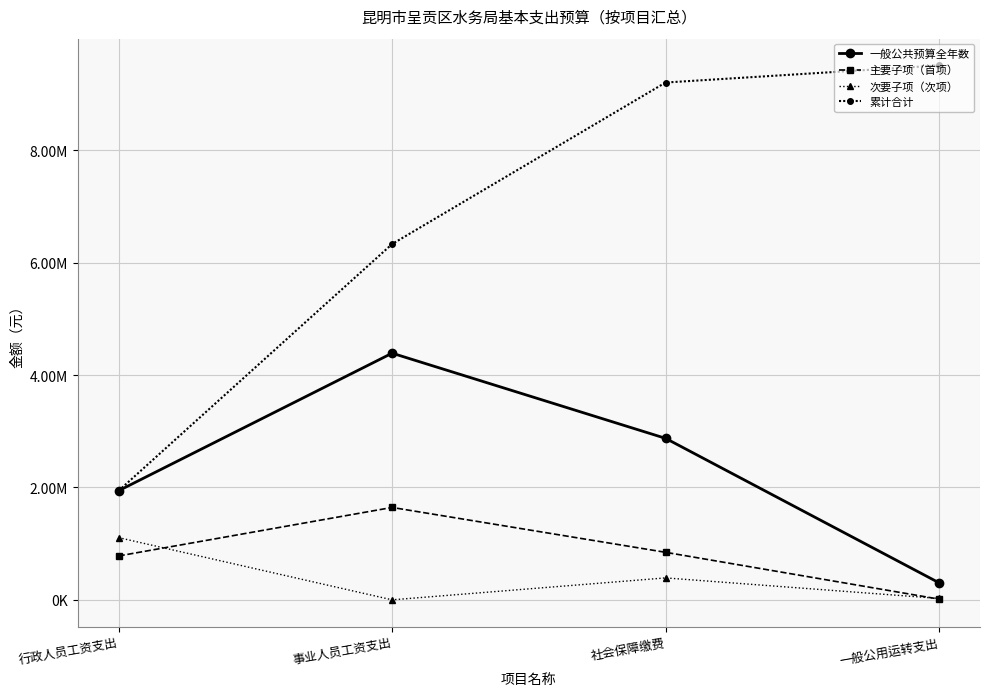

The value of 累计合计 at 事业人员工资支出 is 10456494. True or false?

False